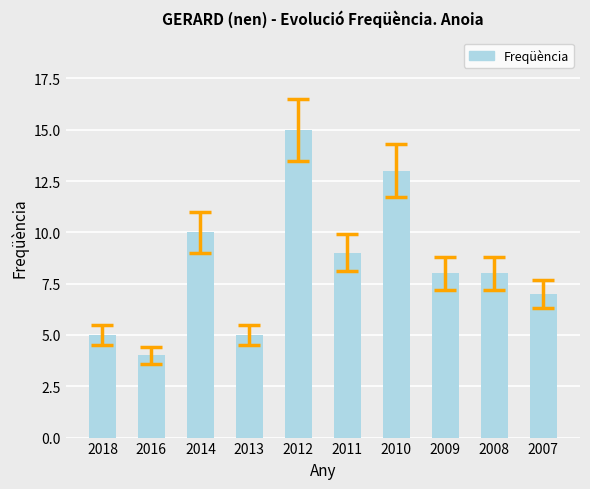

What is the approximate value at 2018?

5